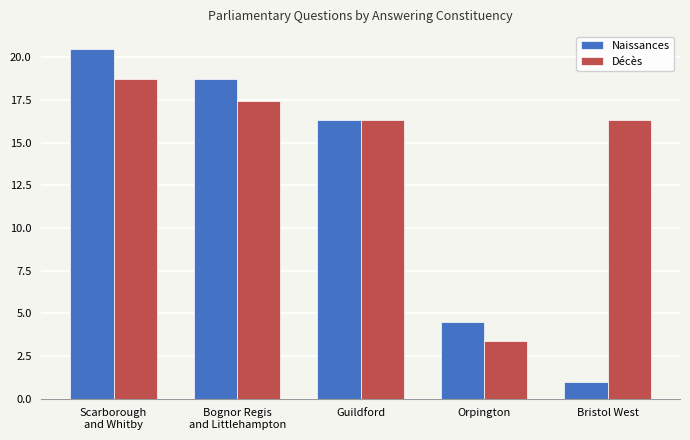

The Naissances series shows 30.6 at Scarborough
and Whitby. True or false?

False